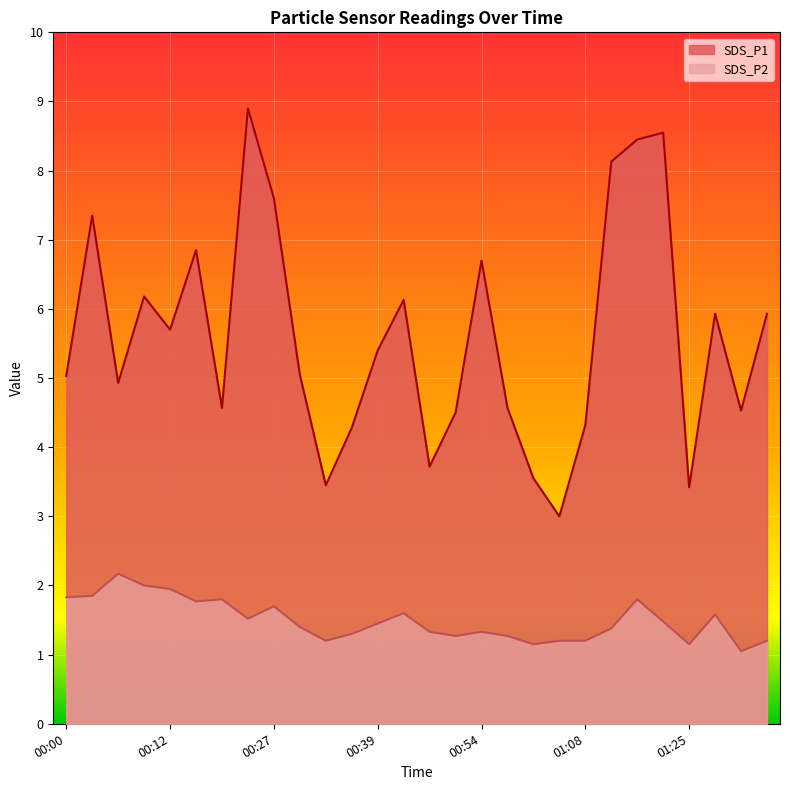

How many distinct data groups are displayed?

2